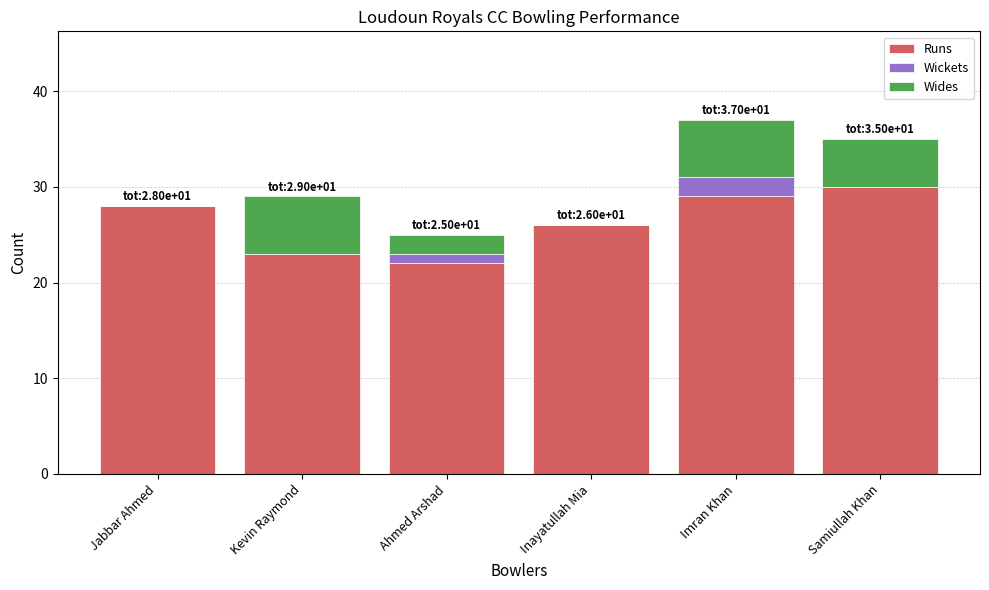

Count the number of categories in the chart.

6